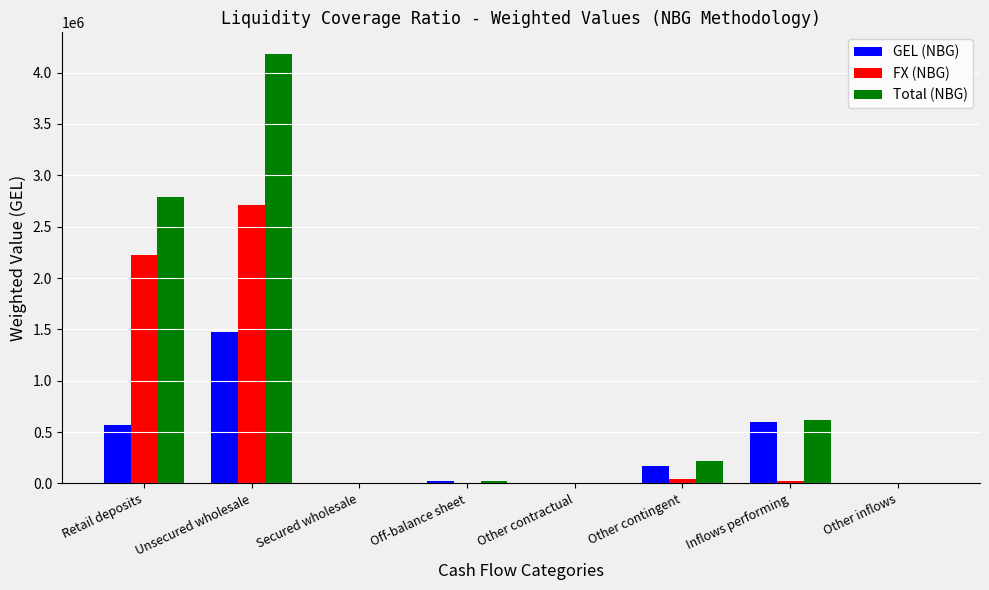

The GEL (NBG) series shows 534047.4 at Other inflows. True or false?

False